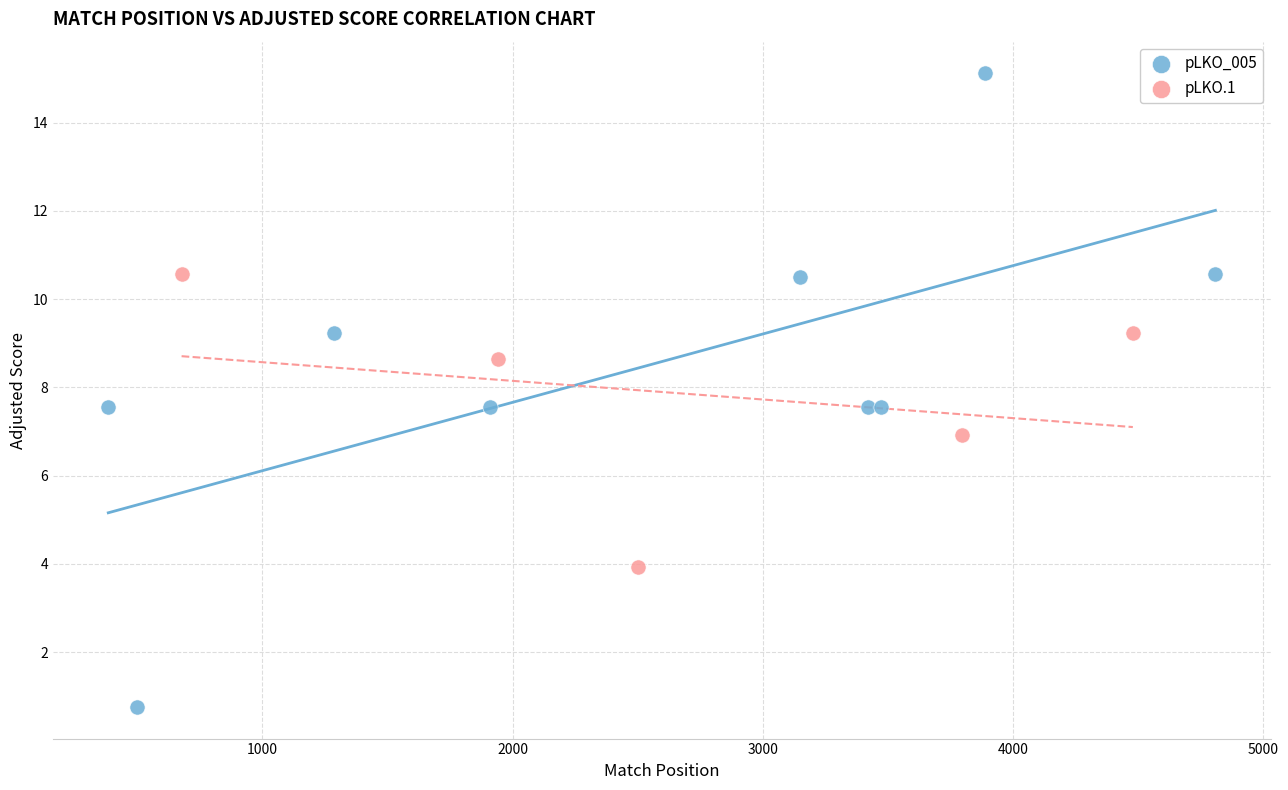

Which series contains the lowest Y value?

pLKO_005